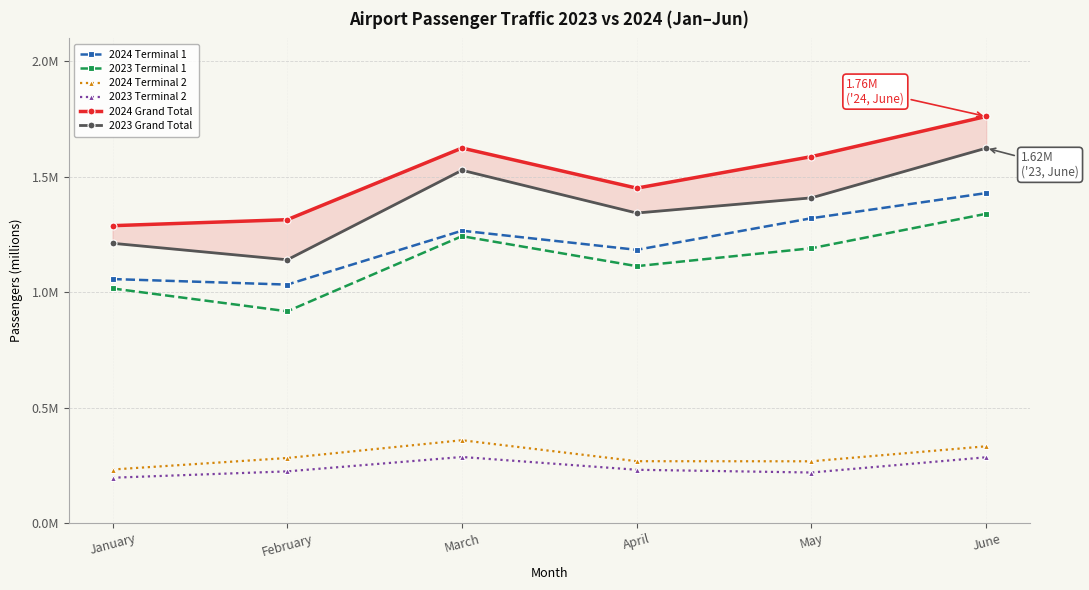

List the labels in order of 2023 Terminal 2 value, smallest first.

January, May, February, April, June, March